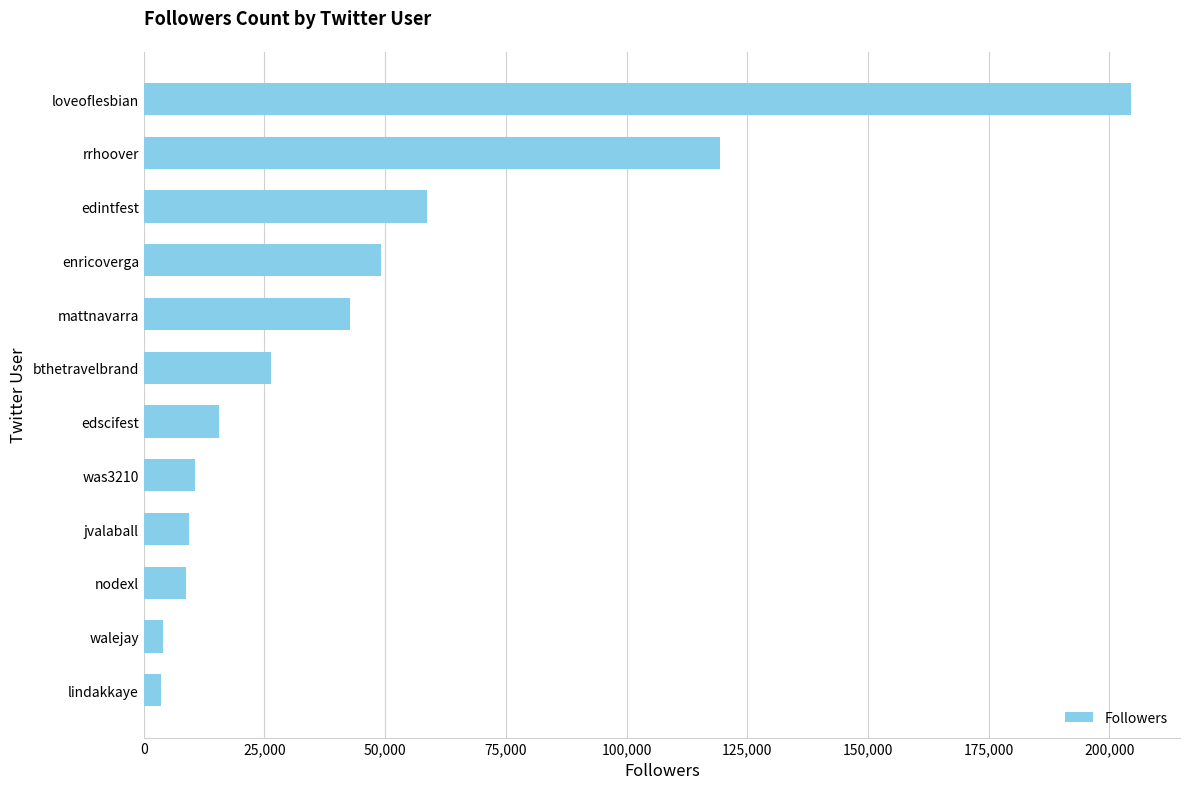

What is the difference between the second highest and minimum values?

115880